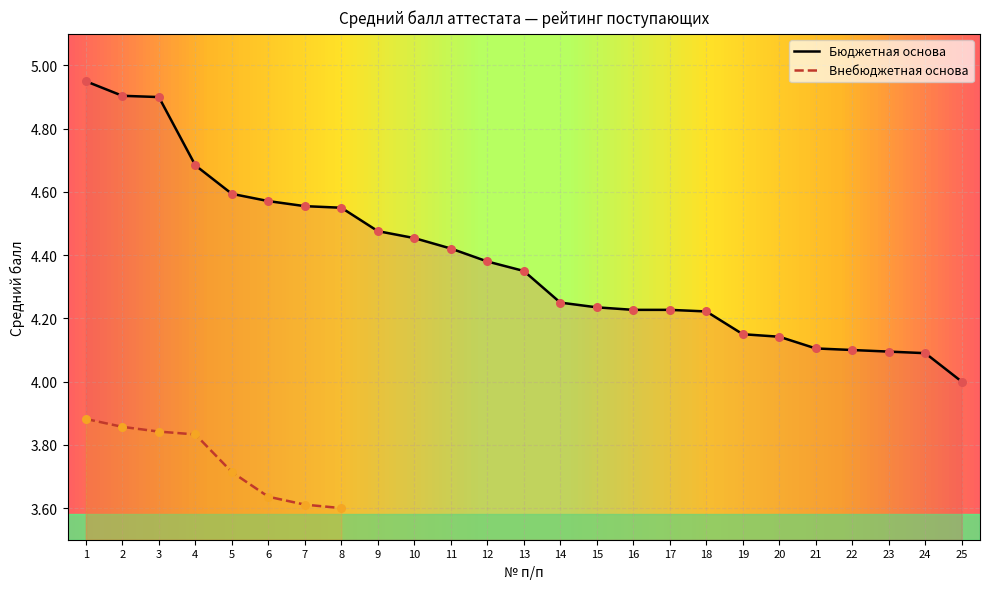

What is the change in value from 9 to 16?

-0.2